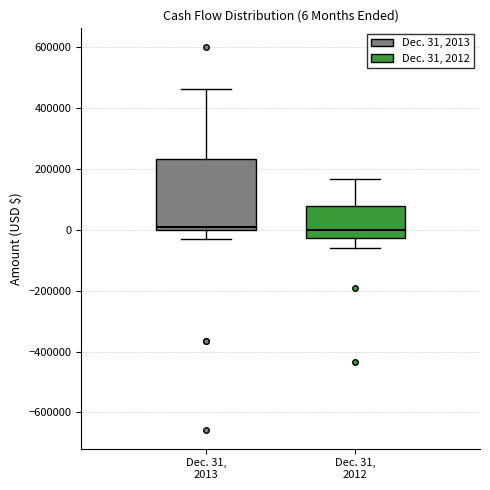

Which box is the tallest, from its lower edge to its upper edge?

Dec. 31, 2013